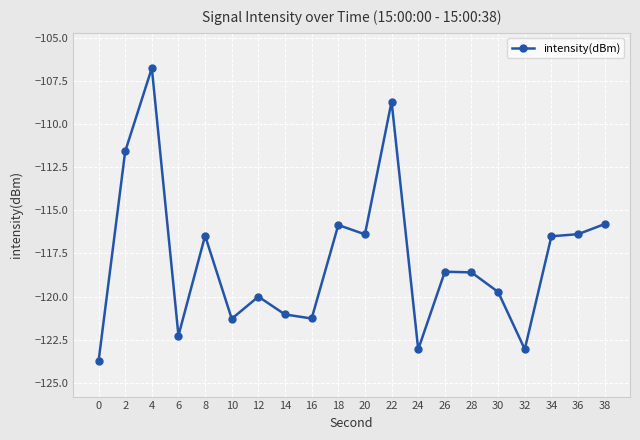

Which has a higher value, 2 or 4?

4